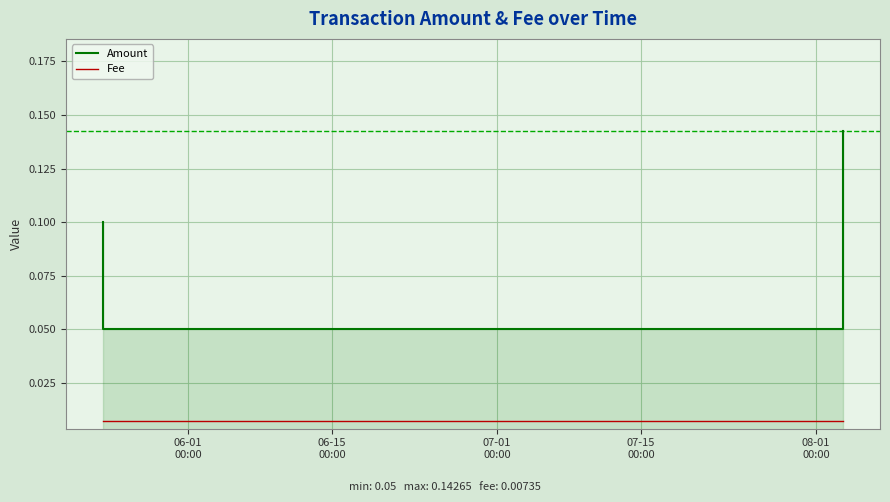

True or false: Fee has a value of 0.0 at 06-15
00:00.

False